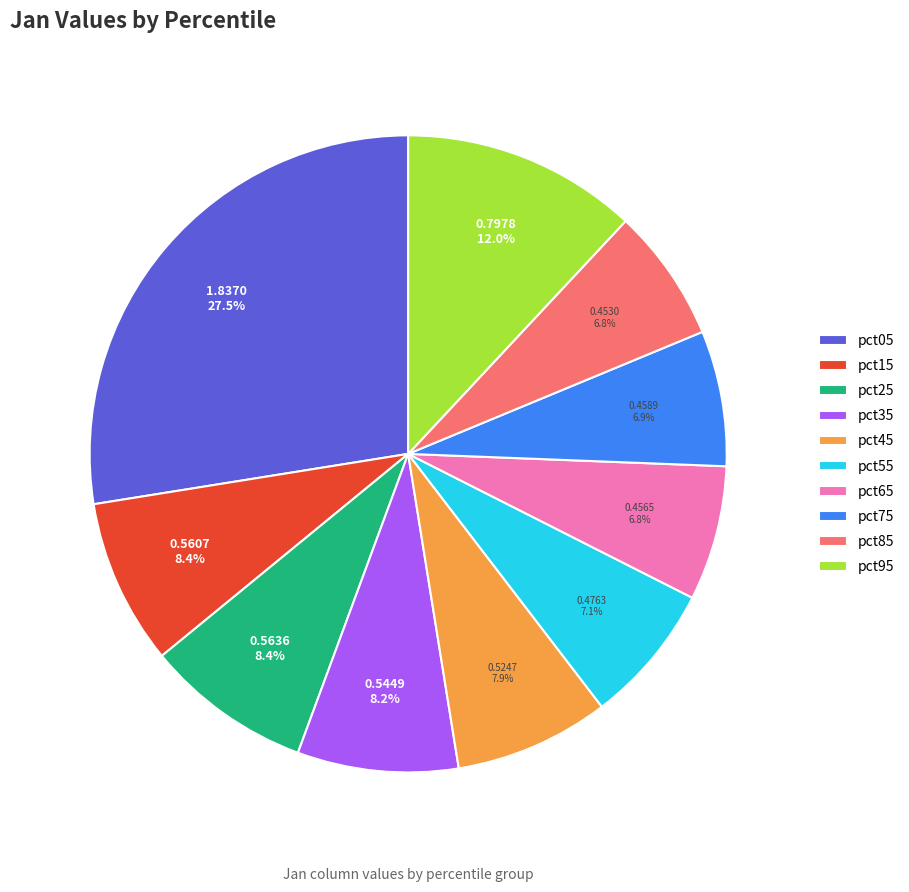

What is the largest slice in the pie chart?

pct05